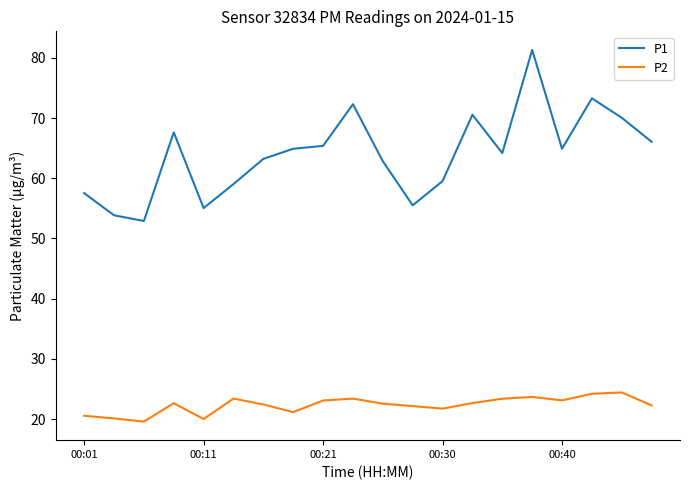

Does the chart display data point markers on the line(s)?

No